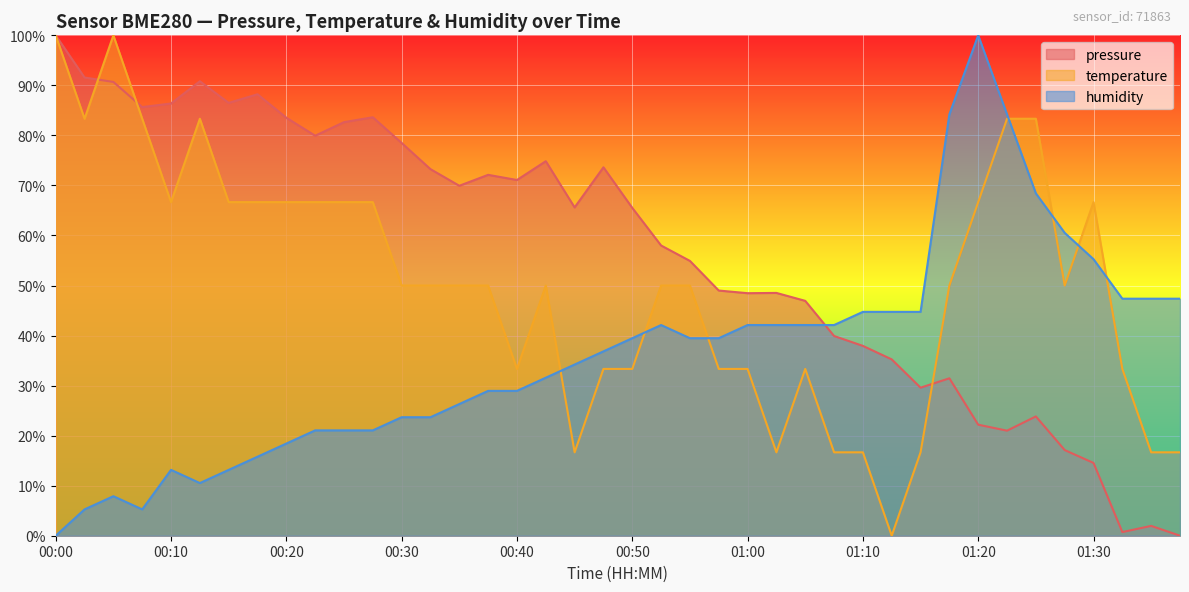

How many data points in pressure are above 65?

21